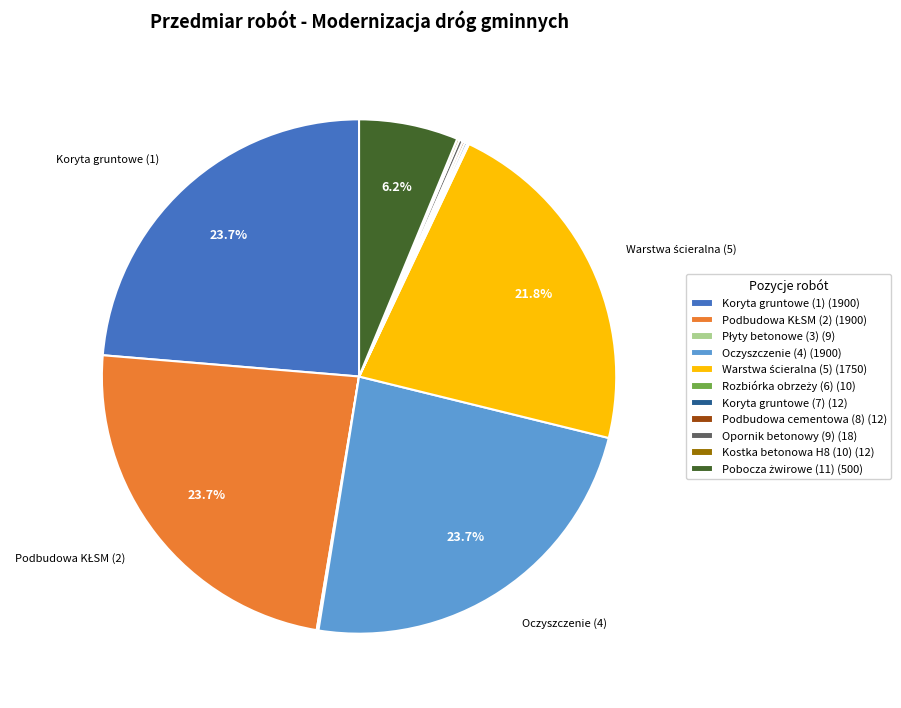

Is there a majority slice in this chart?

No